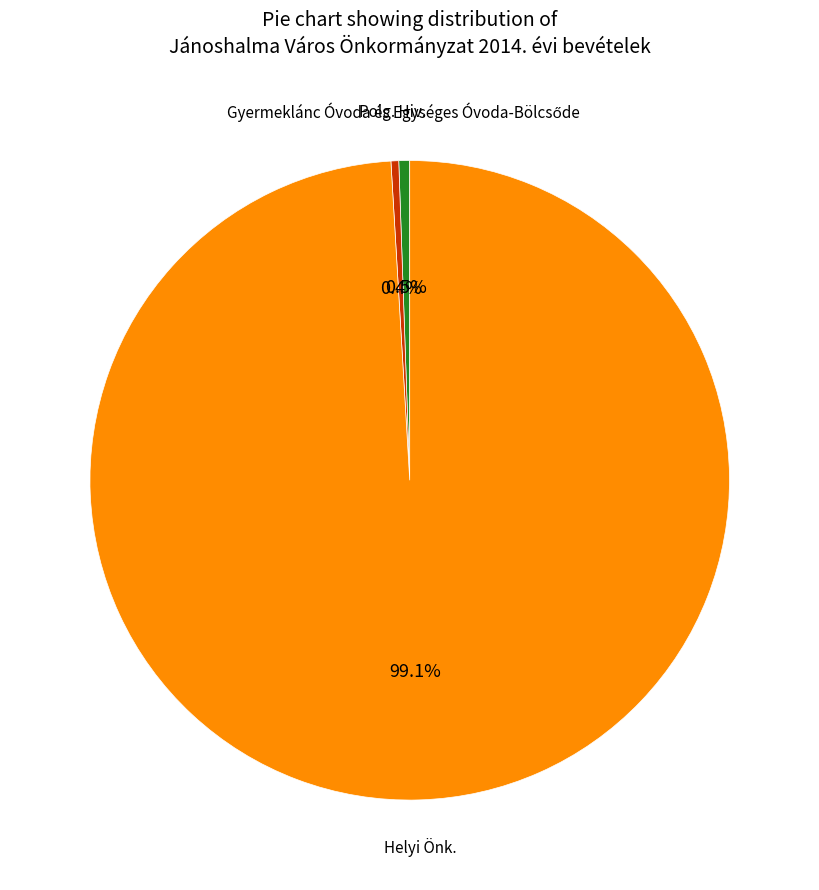

Is there a majority slice in this chart?

Yes